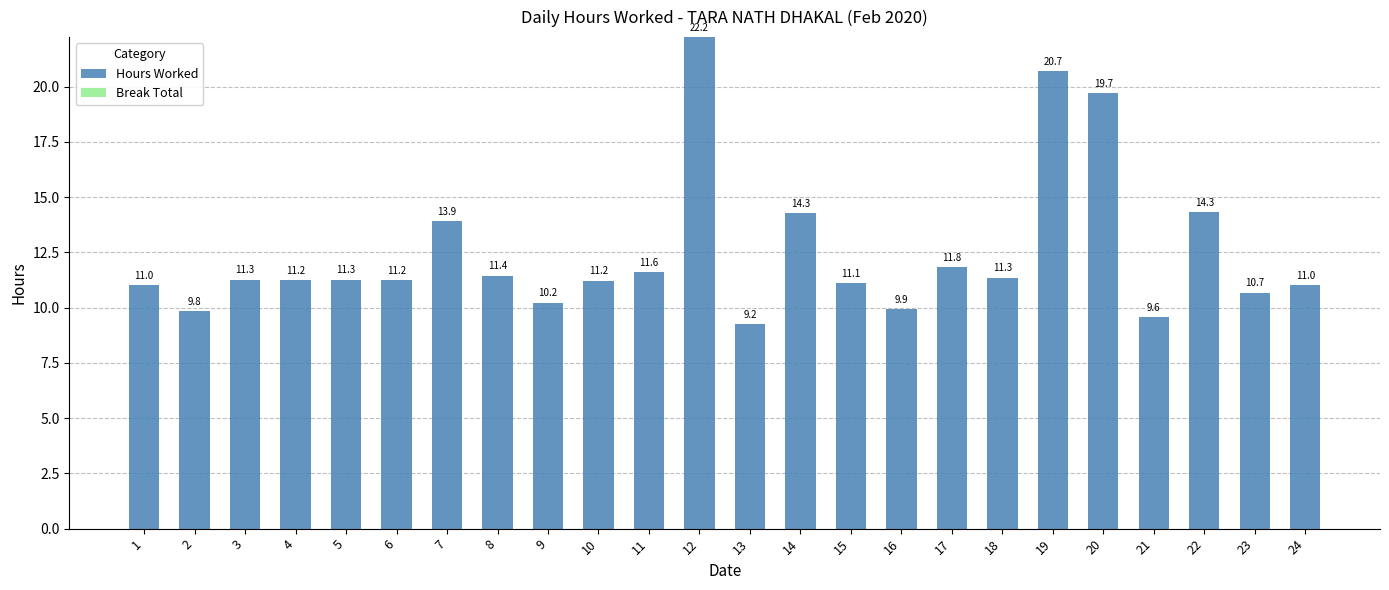

How many categories are shown in the chart?

24